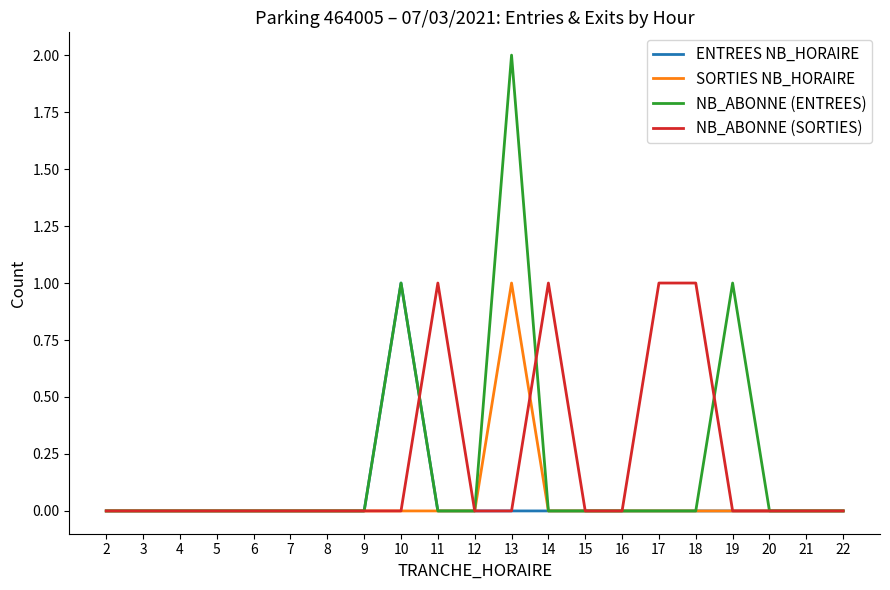

The ENTREES NB_HORAIRE series shows 1 at 9. True or false?

False